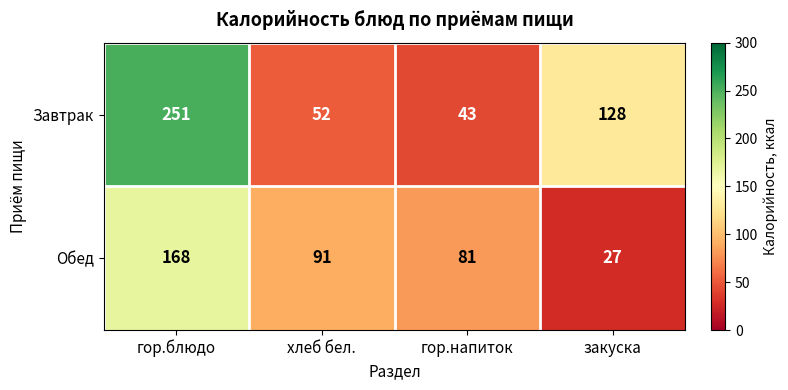

Reading left to right, list all the values displayed in this chart.

Завтрак: 251	52	43	128
Обед: 168	91	81	27